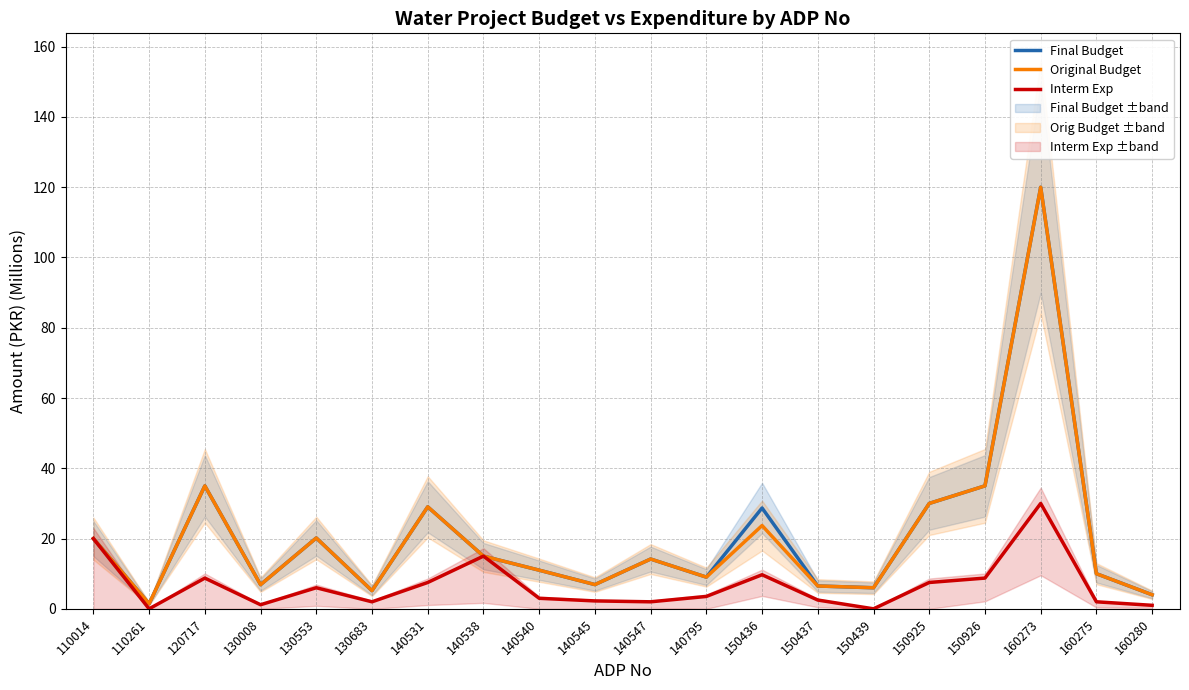

At which category is the sum across all series the highest?

160273